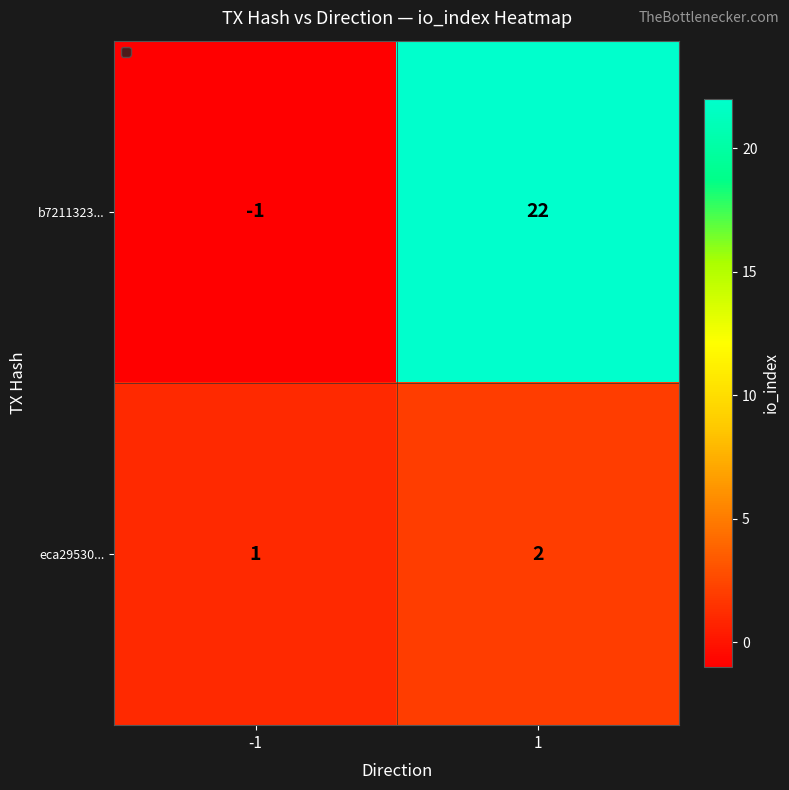

True or false: eca29530... has a value of 0 at -1.

False